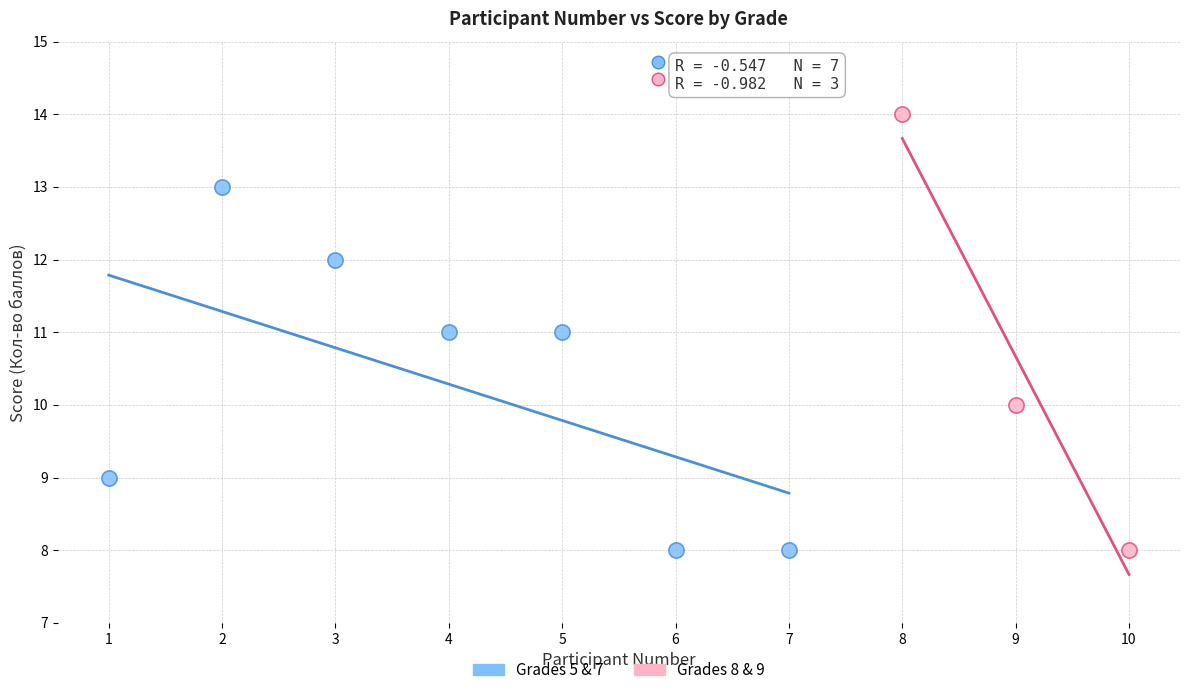

Which series has the largest Y range (max minus min)?

Grades 8 & 9